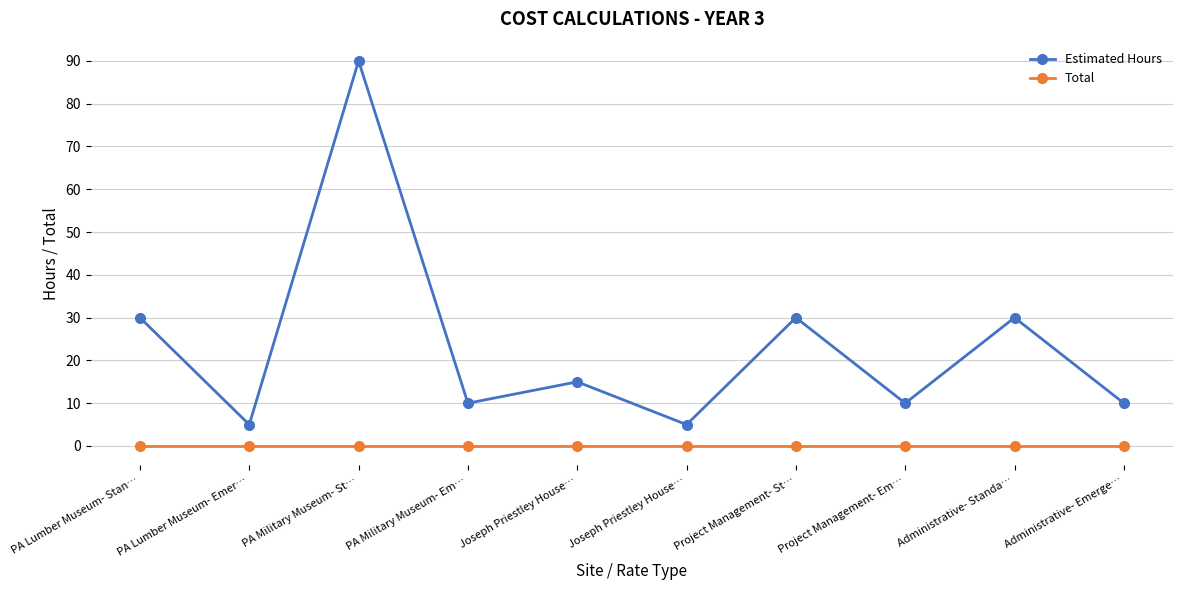

Reading right to left, what are all the values shown in this chart?

Estimated Hours: 10	30	10	30	5	15	10	90	5	30
Total: 0	0	0	0	0	0	0	0	0	0